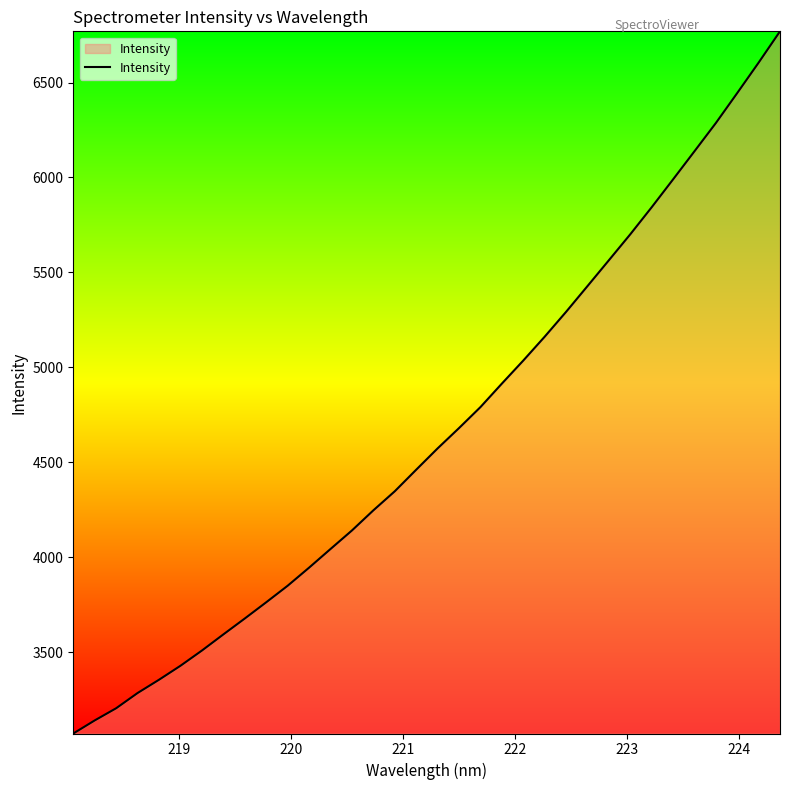

What is the smallest value displayed?

3071.0